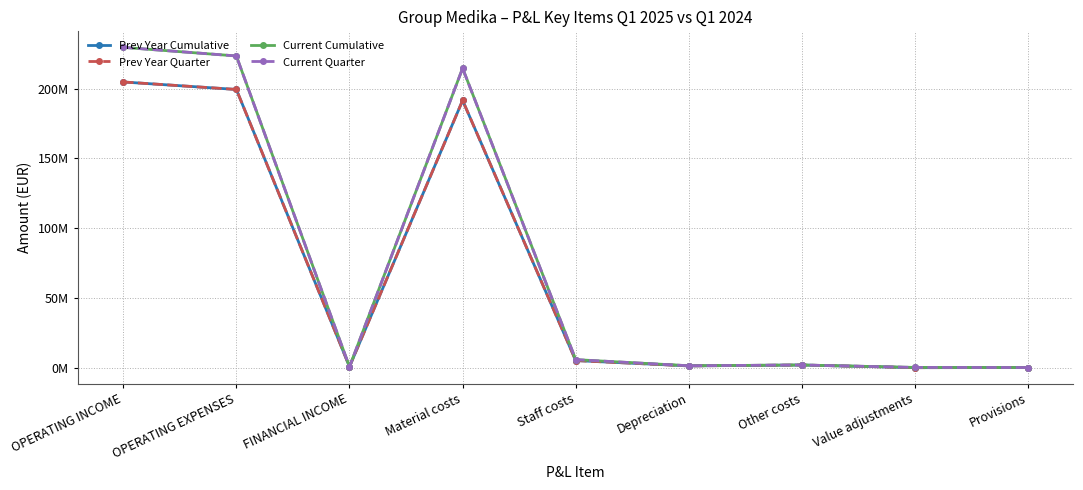

Which series has the largest total across all categories?

Current Cumulative